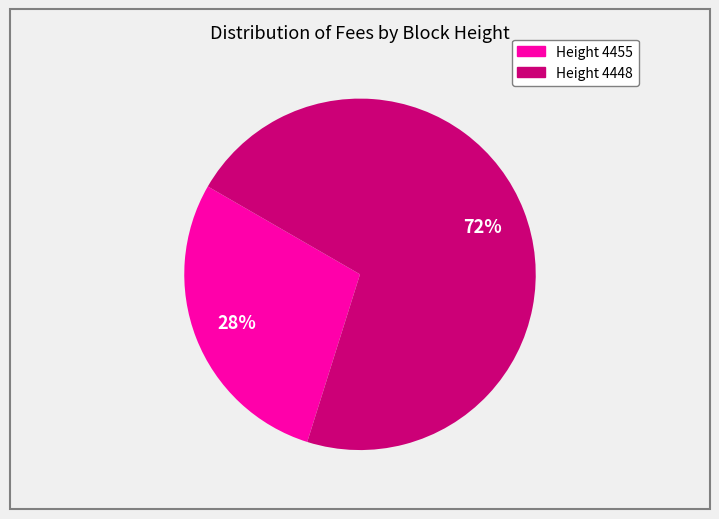

To the nearest percent, what is the average slice percentage?

50%